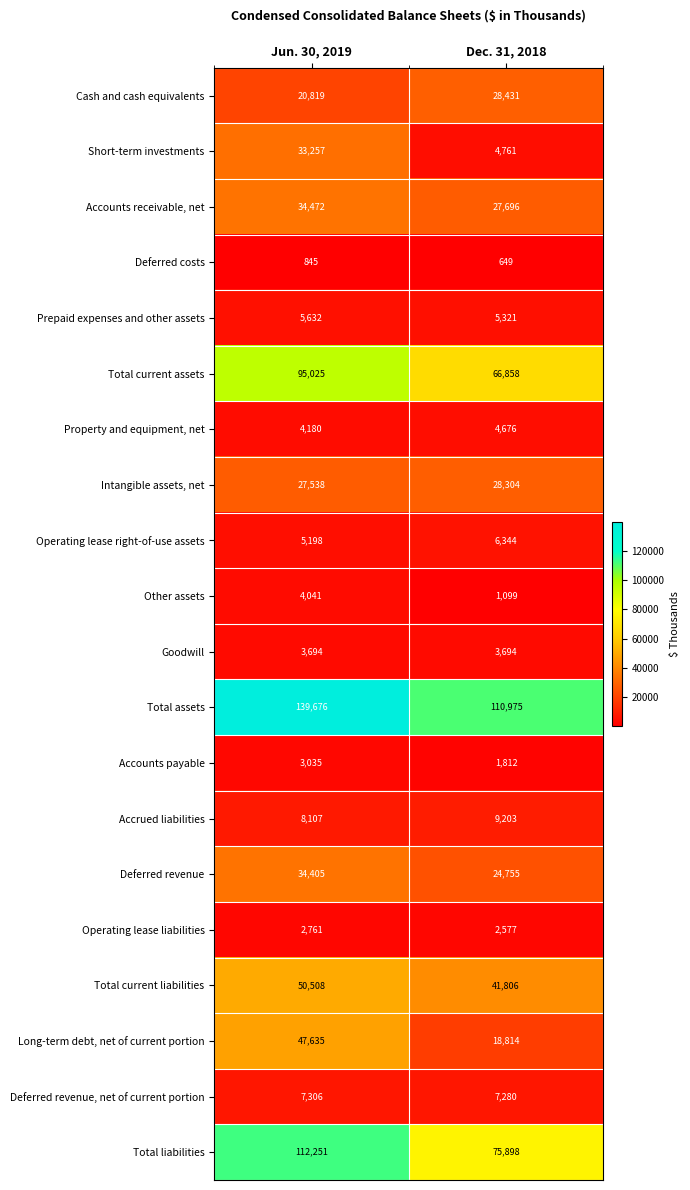

The Accrued liabilities series shows 8107 at Jun. 30, 2019. True or false?

True